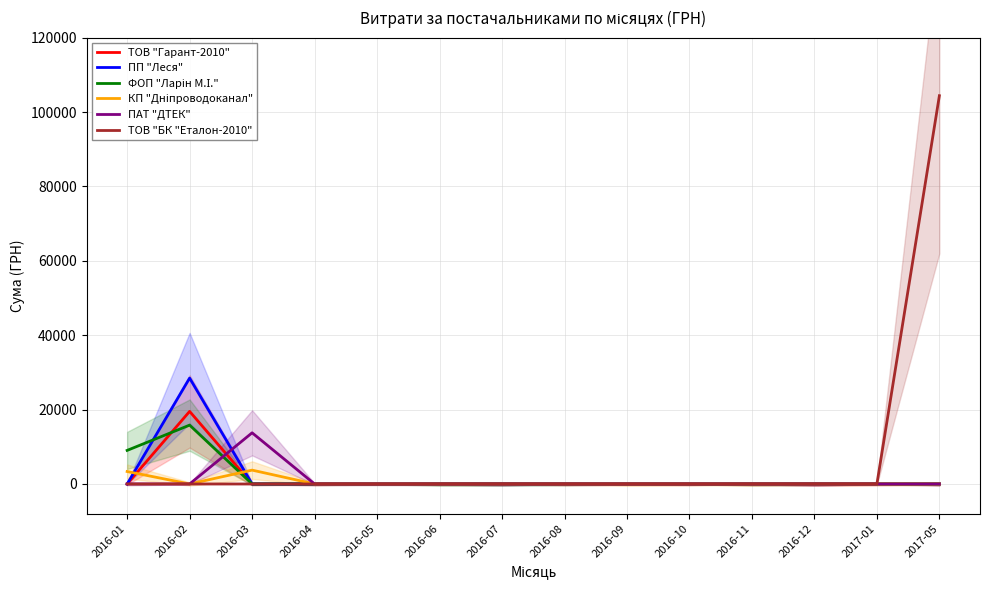

True or false: ФОП "Ларін М.І." has more than 2 interior local peaks.

False